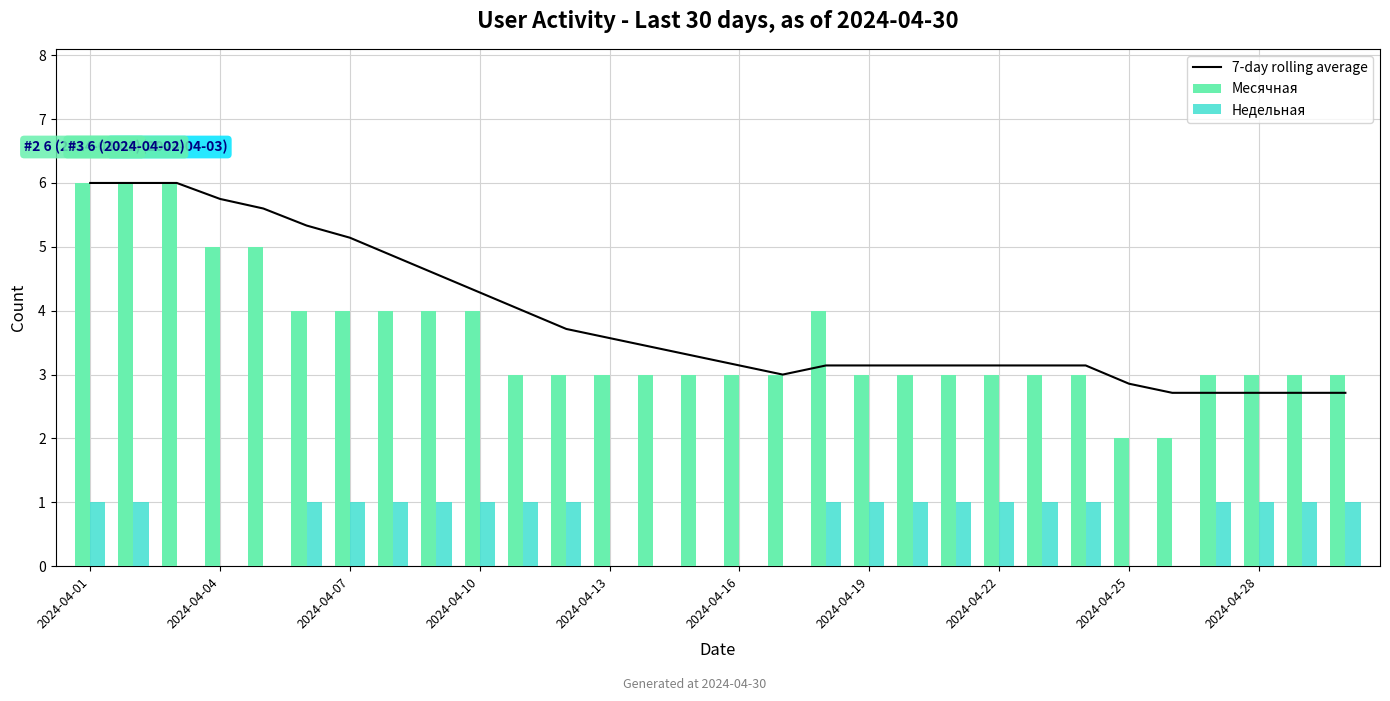

The value of Месячная at 2024-04-04 is 9. True or false?

False